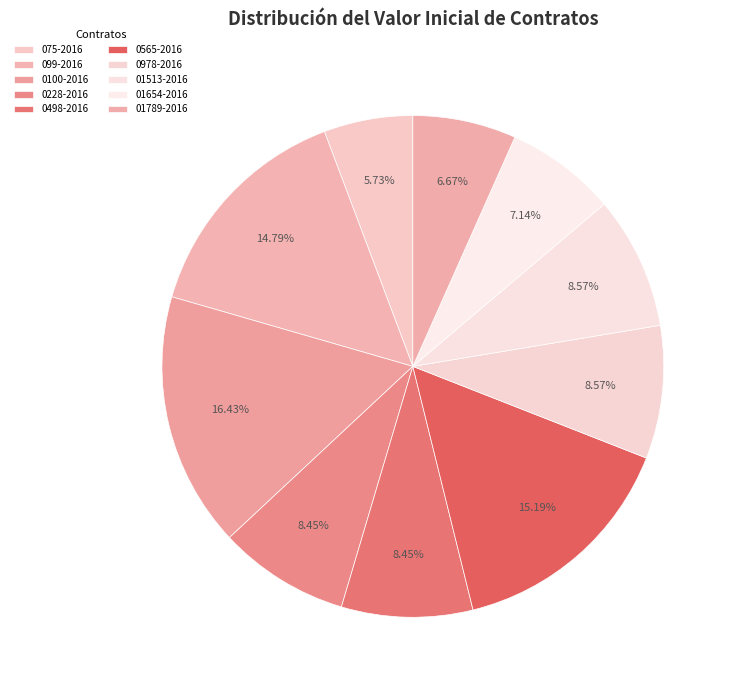

To the nearest percent, what portion does 0978-2016 represent?

9%